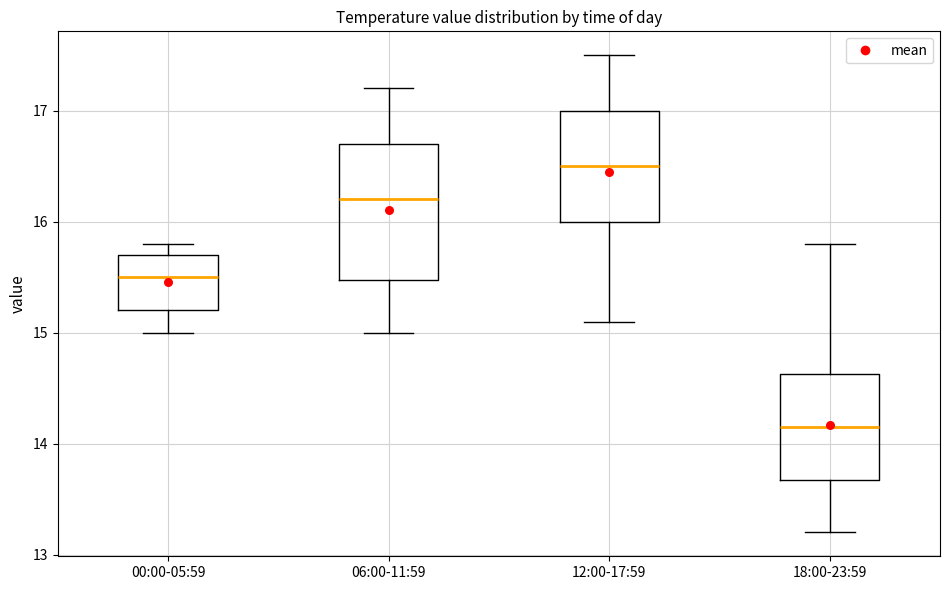

Reading left to right, transcribe this box plot: for each box, give where its median line is, the range the box spans, and where its two whiskers end, as read against the y-axis. The values are not printed on the chart, so give them approximately, as read against the axis.

00:00-05:59: median 15.5, box 15.2 to 15.7, whiskers 15.0 to 15.8
06:00-11:59: median 16.2, box 15.5 to 16.7, whiskers 15.0 to 17.2
12:00-17:59: median 16.5, box 16.0 to 17.0, whiskers 15.1 to 17.5
18:00-23:59: median 14.2, box 13.7 to 14.6, whiskers 13.2 to 15.8